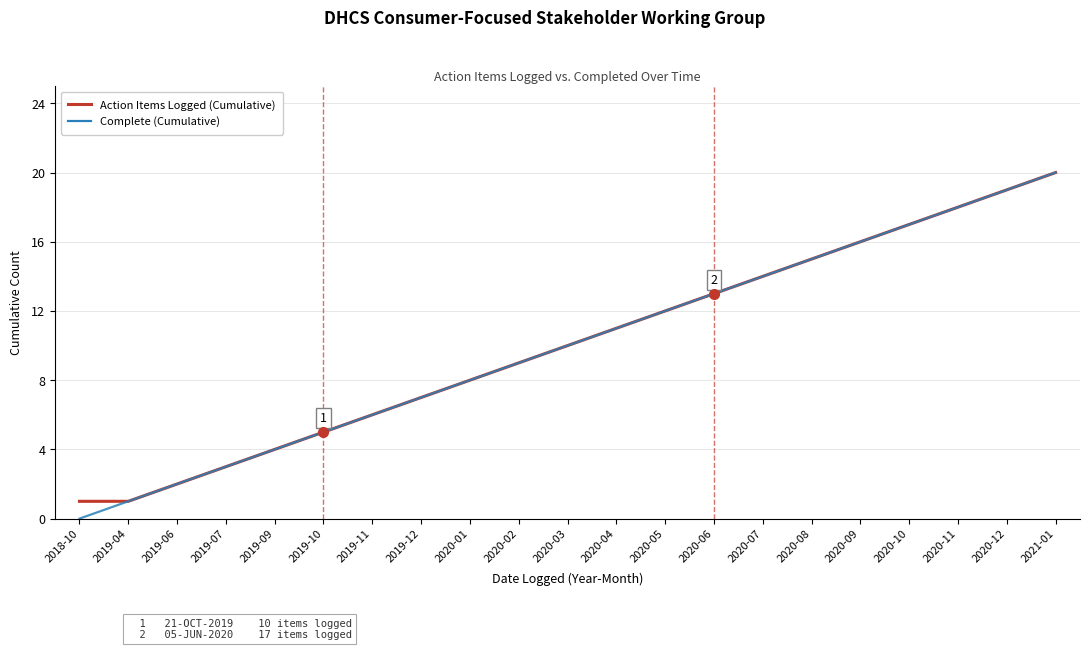

What is the sum of all Action Items Logged (Cumulative) values?

211